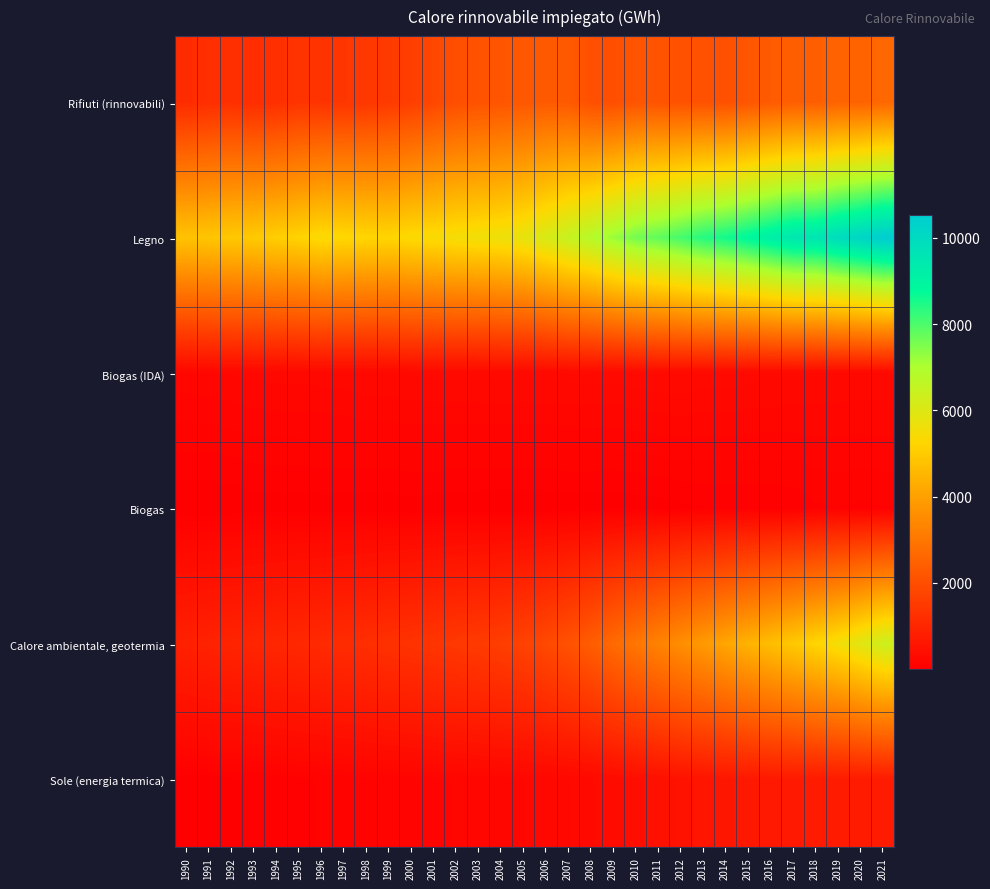

At which category is the sum across all series the highest?

2021